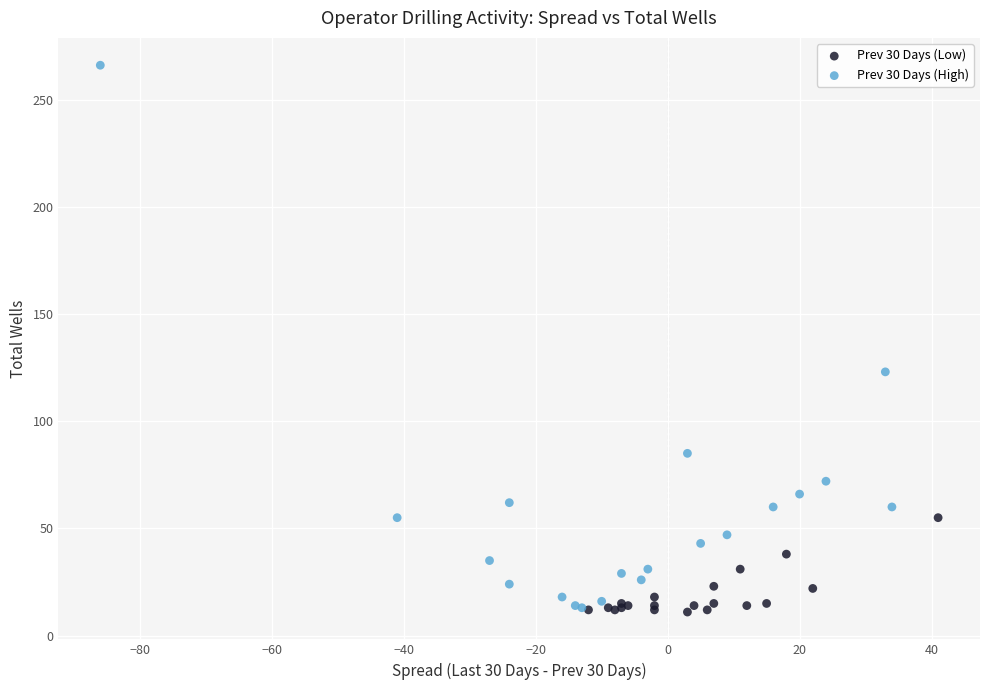

Which series has the widest spread of Y values?

Prev 30 Days (High)